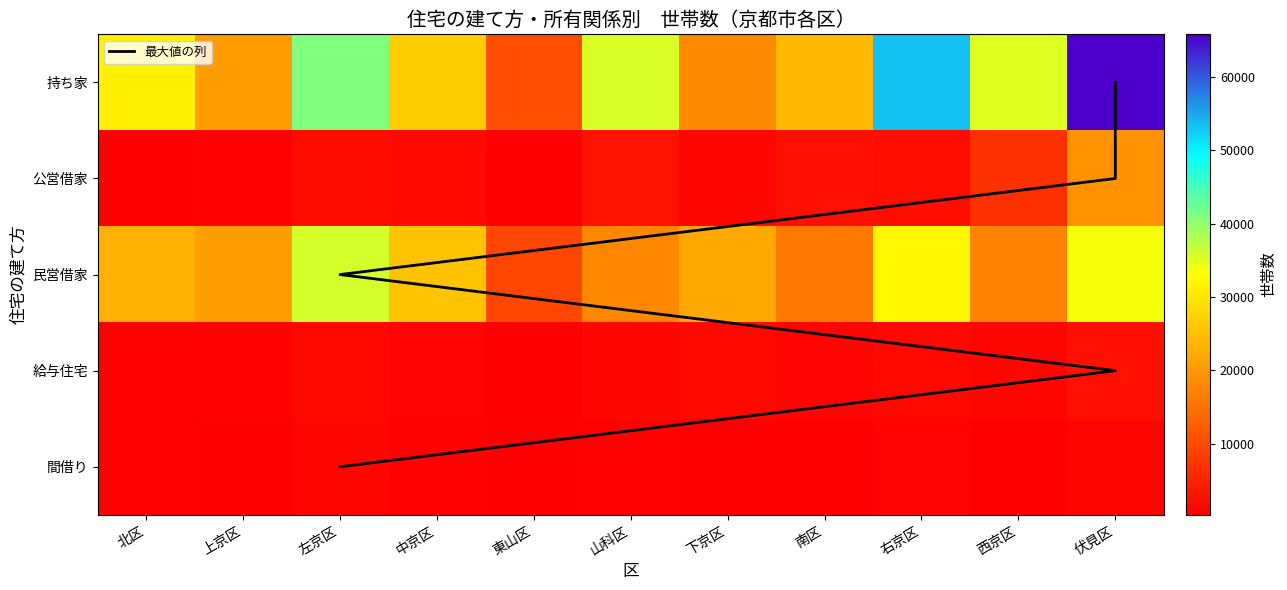

Which series has the widest spread of values?

持ち家